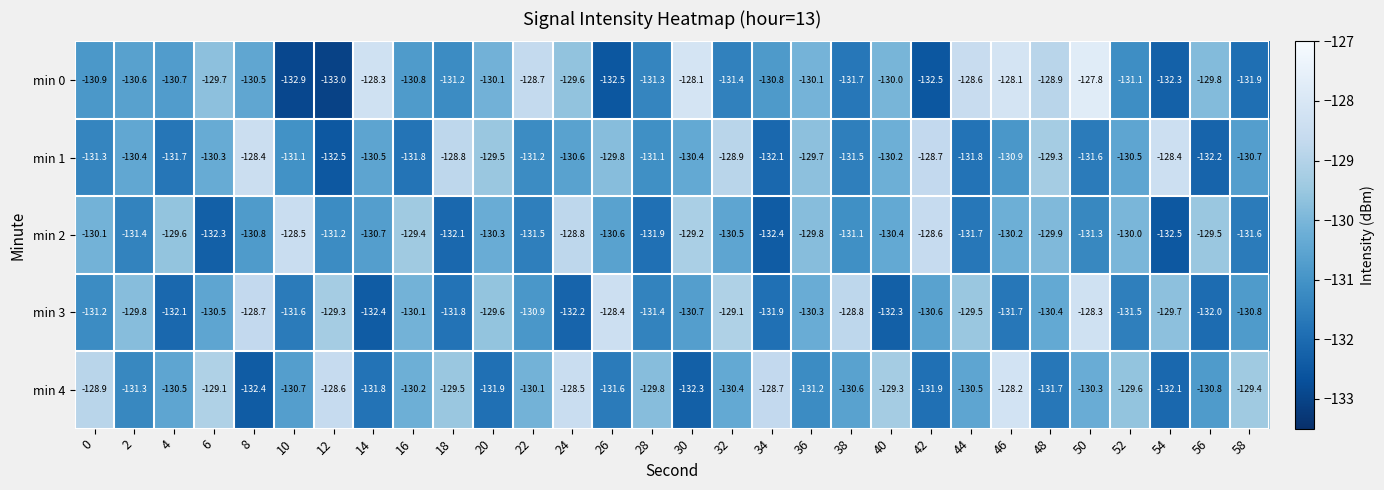

What is the difference between the second highest and minimum values in the min 4 series?

3.9